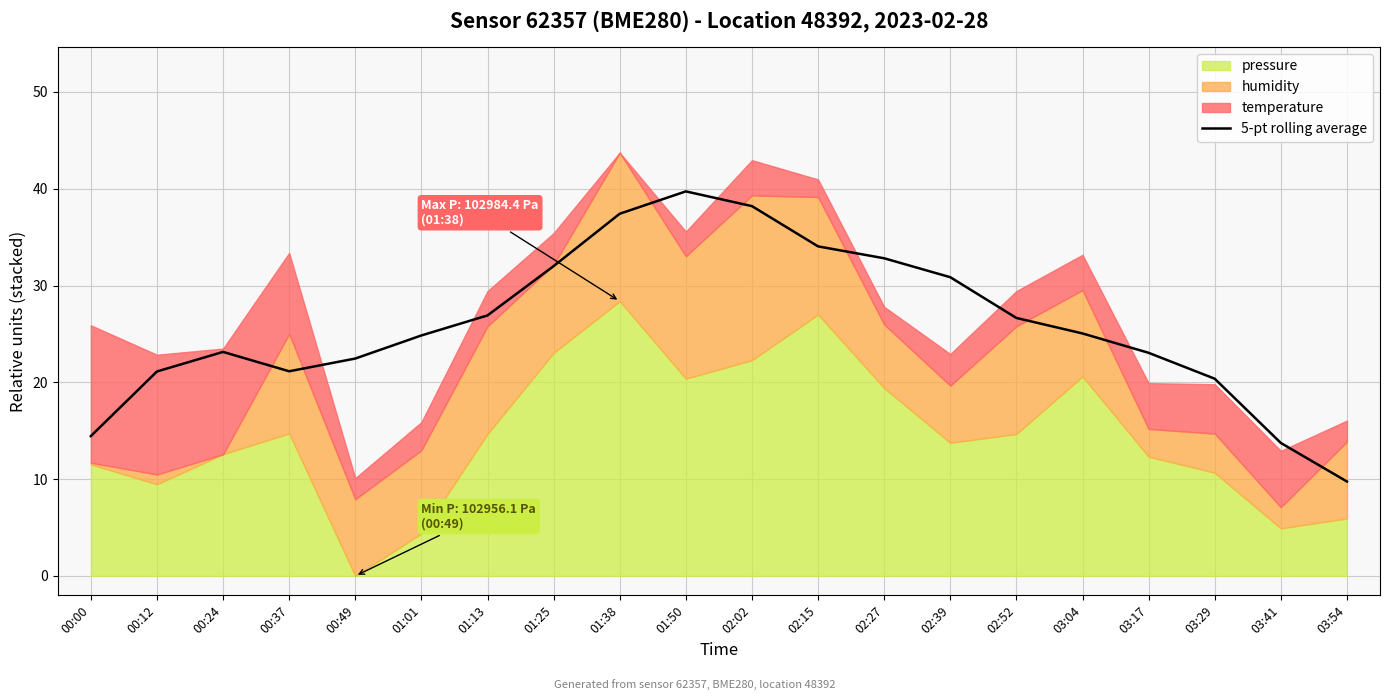

How many values are below 25?

10